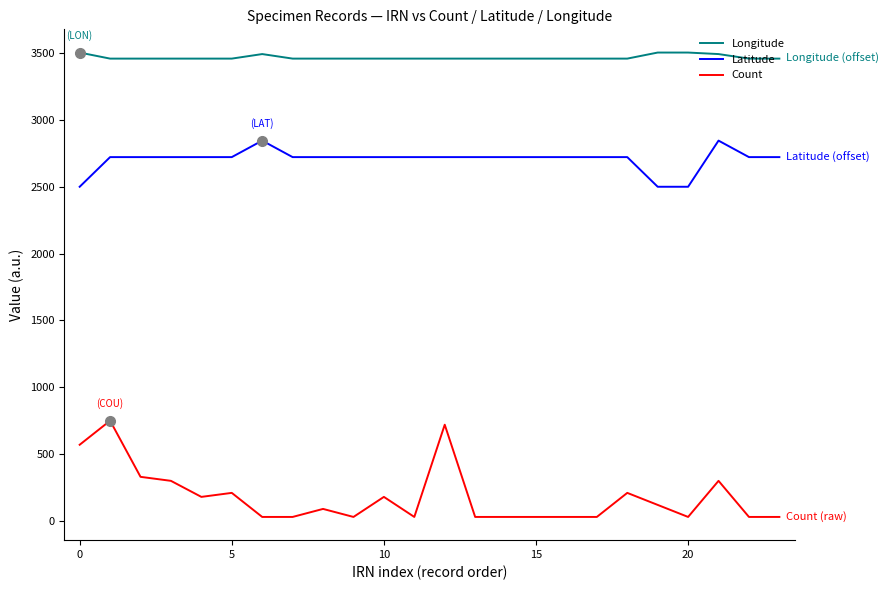

How many values in the Latitude series exceed 2721?

21